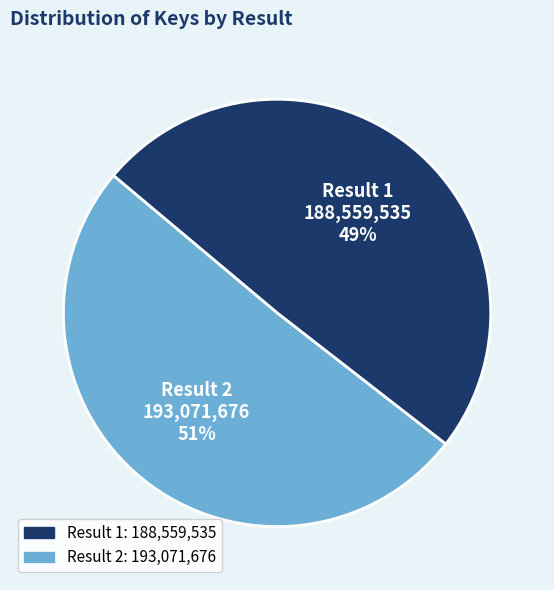

Do Result 1 and Result 2 together represent more than half of the pie?

Yes